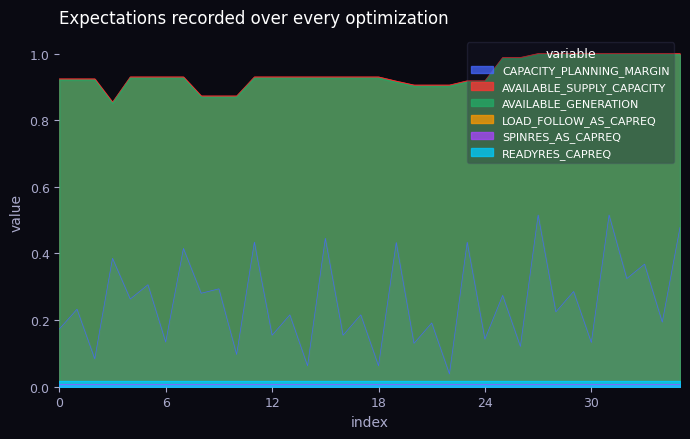

How many categories are shown in the chart?

36